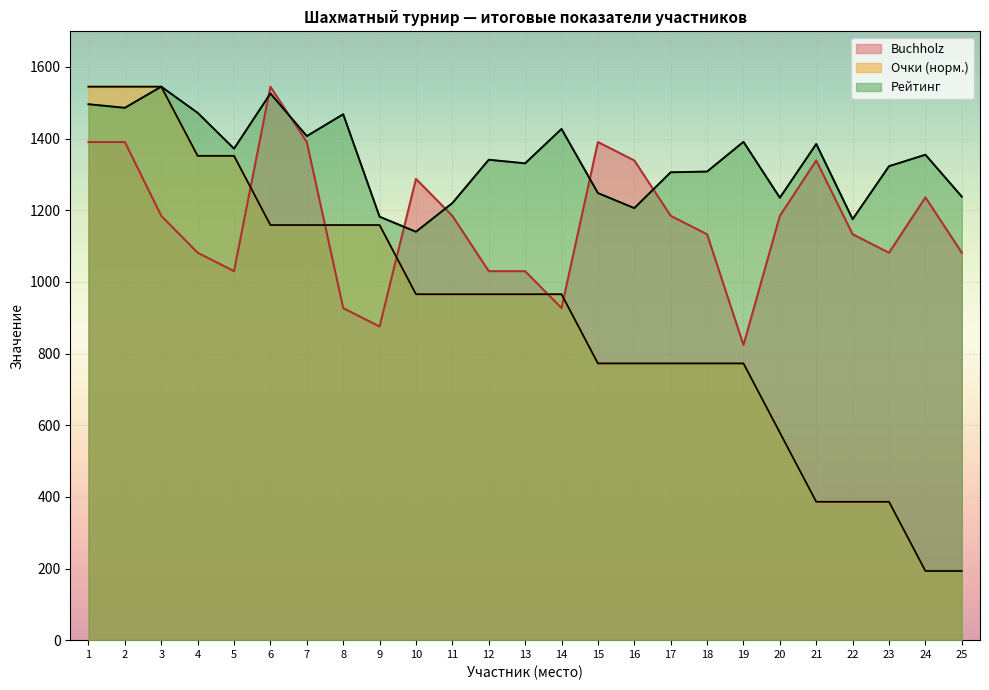

What is the difference between the Рейтинг values at 6 and 12?

185.0